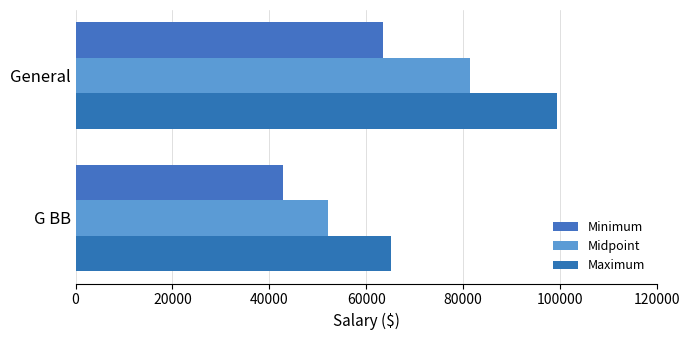

Reading left to right, what are all the values shown in this chart?

Minimum: 42739	63500
Midpoint: 52206	81500
Maximum: 65140	99500